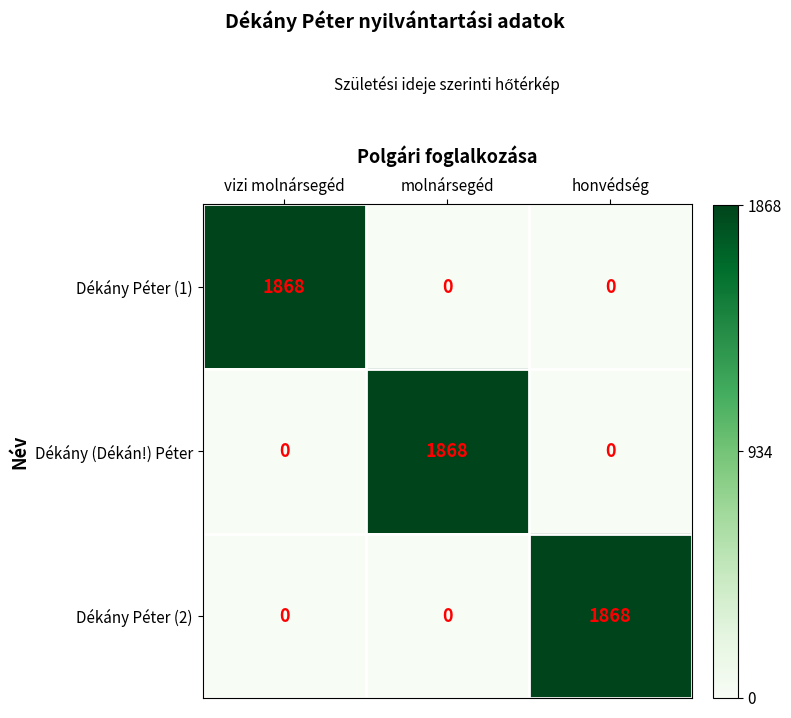

How many values in Dékány (Dékán!) Péter are above zero?

1